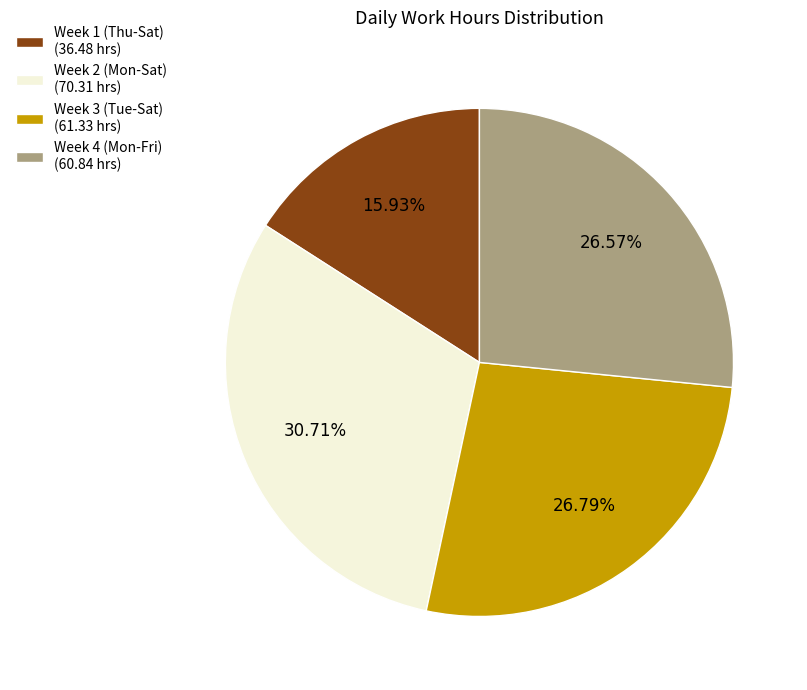

Combined, do Week 2 (Mon-Sat) (70.31 hrs) and Week 1 (Thu-Sat) (36.48 hrs) account for over 50%?

No